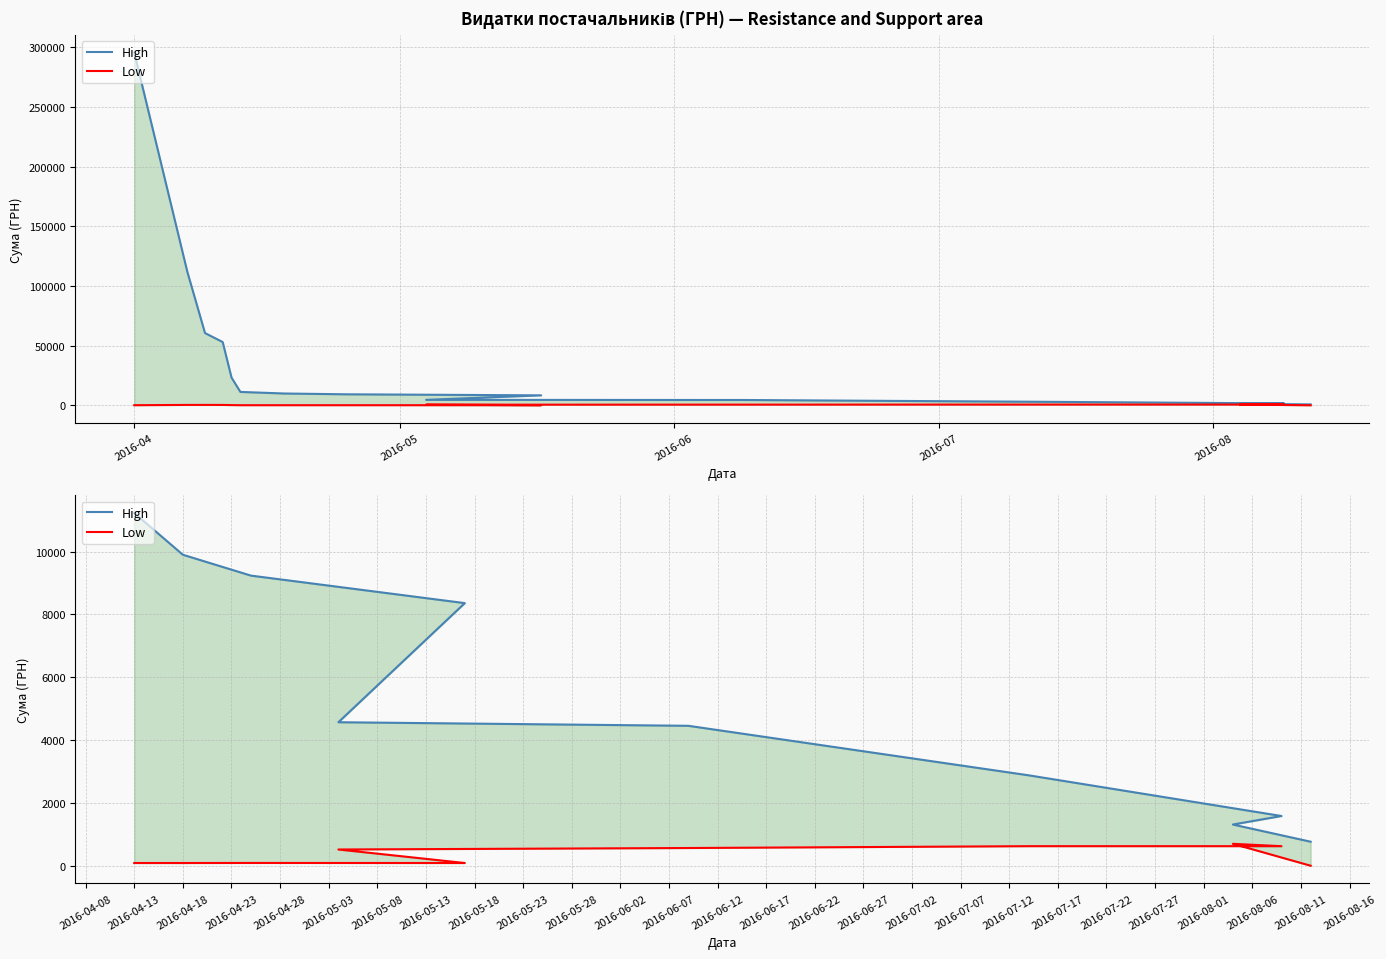

The High series shows 17095.9 at 2016-04-13. True or false?

False